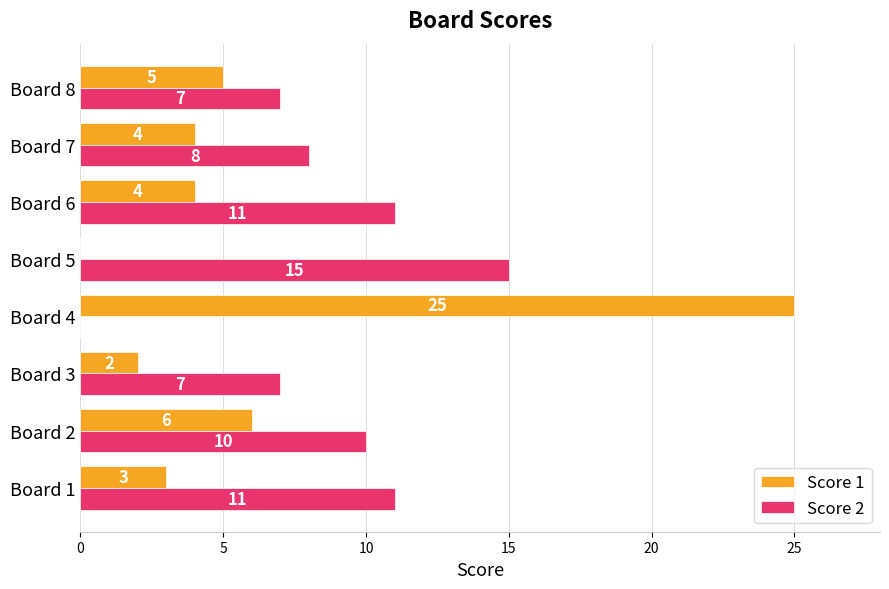

What is the greatest value displayed?

25